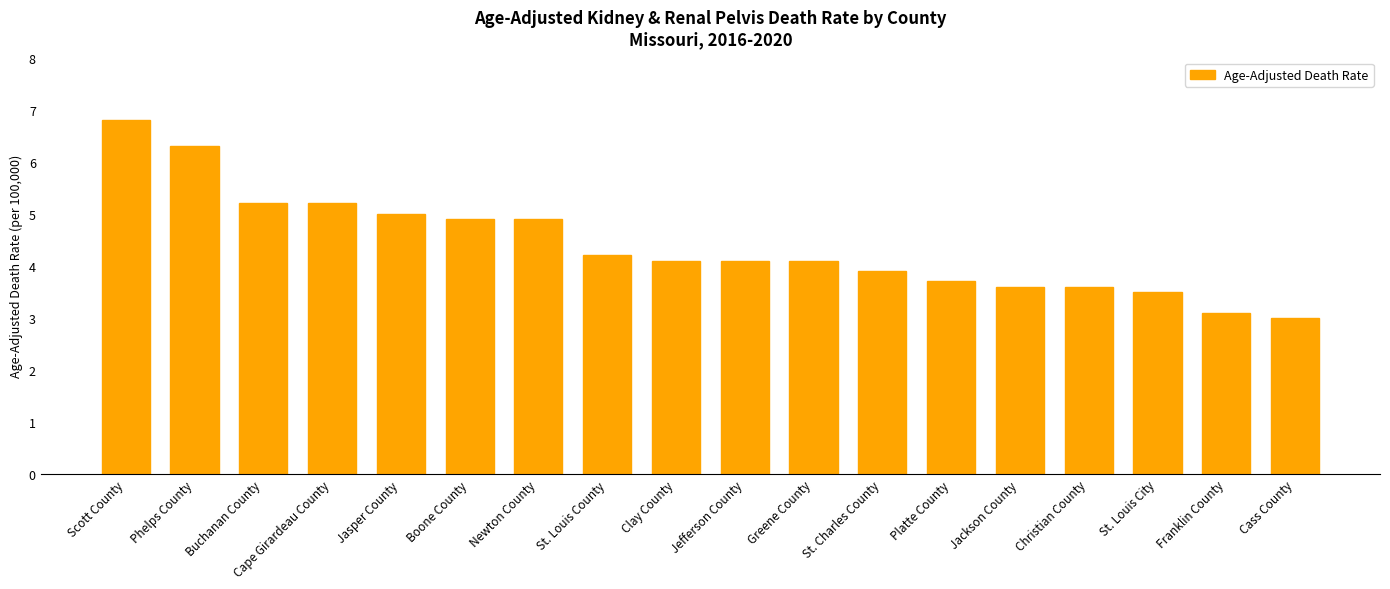

Which has a higher value, St. Louis County or Platte County?

St. Louis County